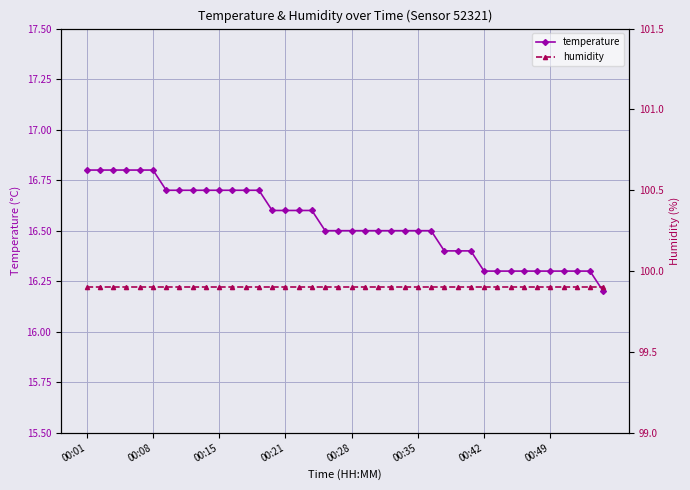

The value of temperature at 23 is 16.5. True or false?

True